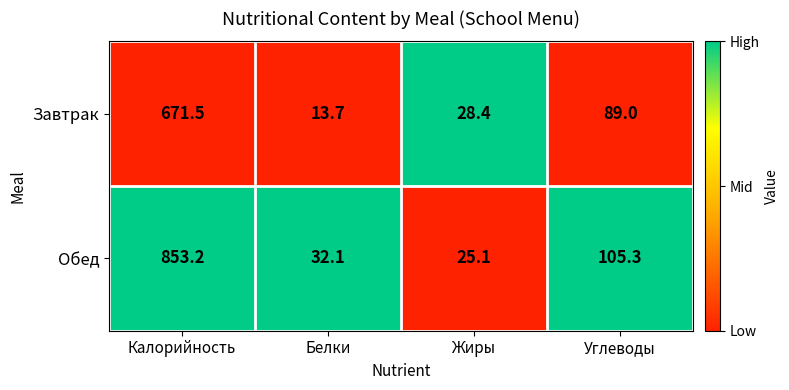

How many data points in Обед are less than 105?

2